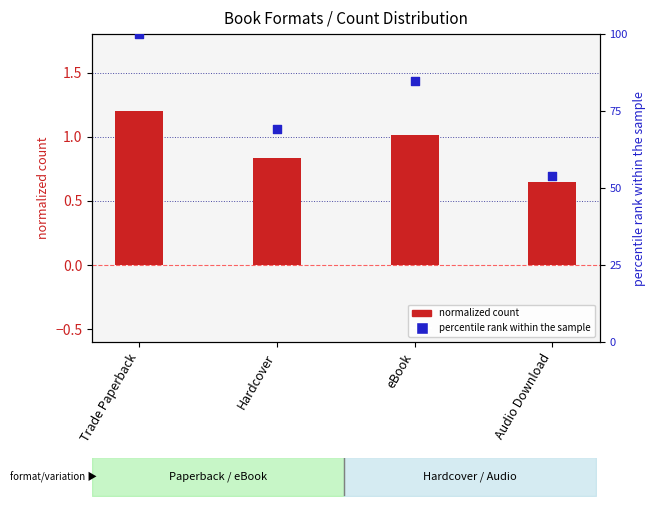

What are all the series names shown in the legend?

normalized count, percentile rank within the sample